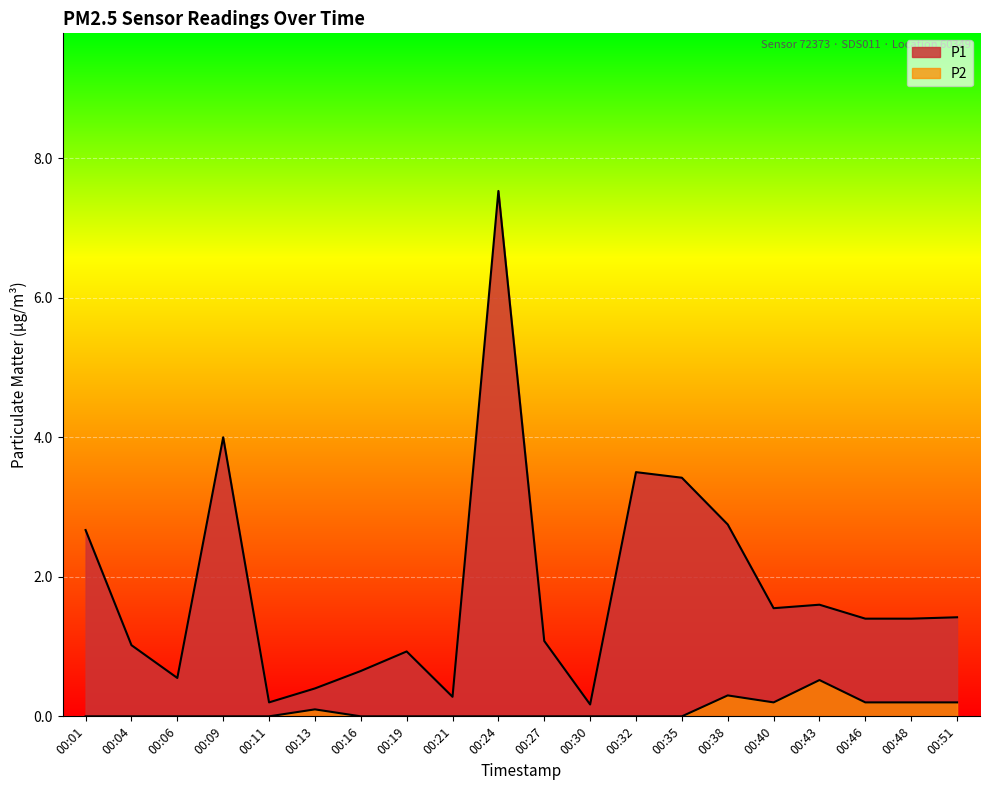

At how many categories does at least one series exceed 0?

20